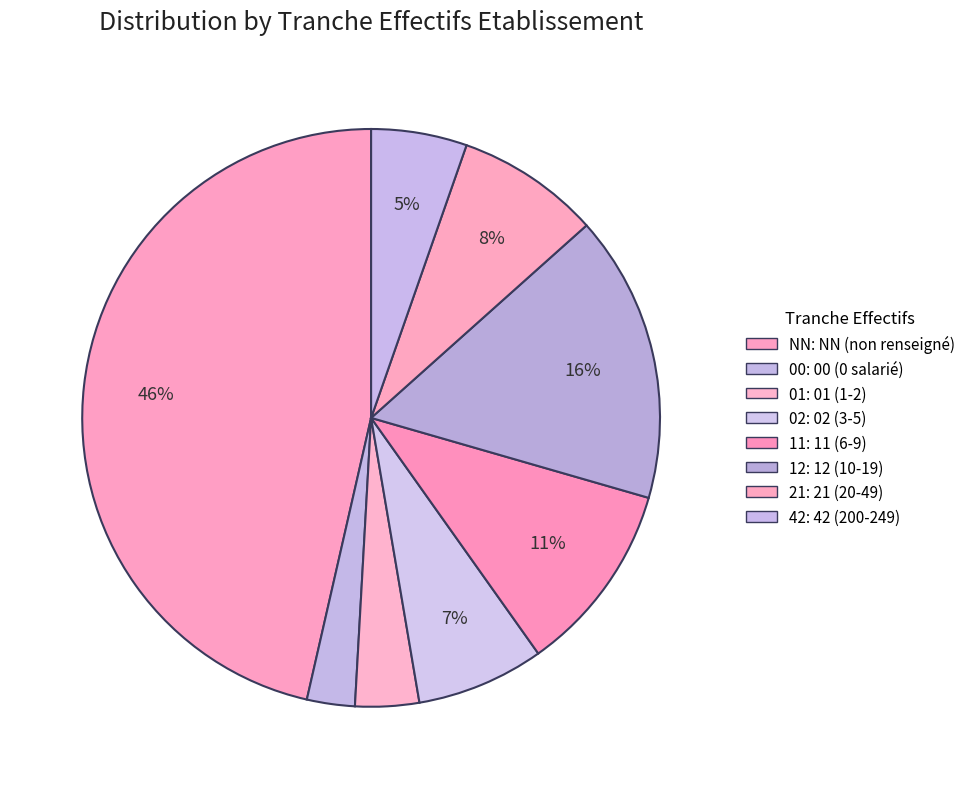

How many segments does this pie chart have?

8